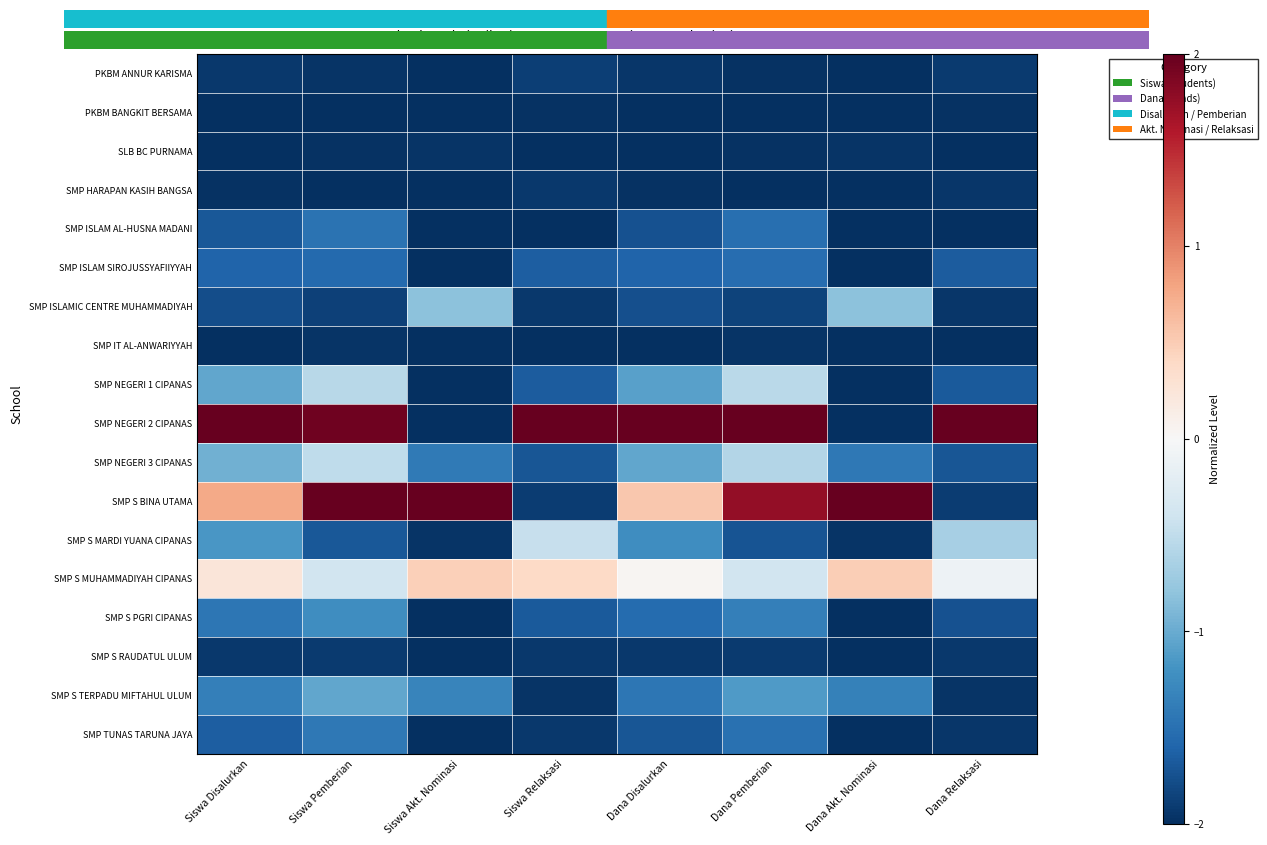

Count the number of categories in the chart.

8